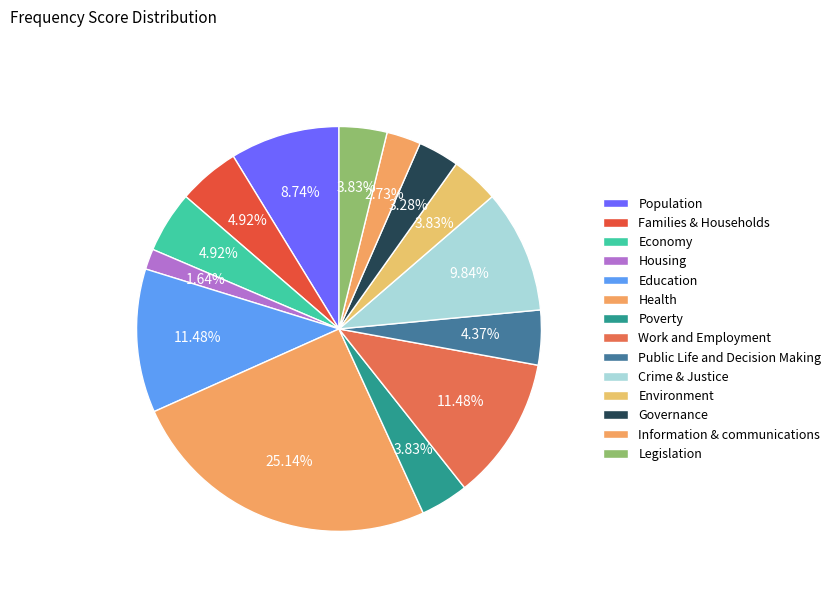

Which has a higher value, Public Life and Decision Making or Legislation?

Public Life and Decision Making